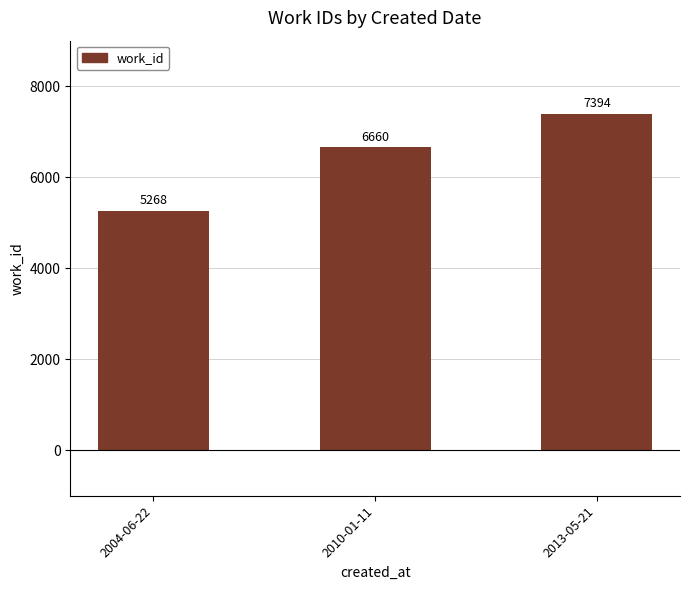

What is the difference between the second highest and minimum values?

1392